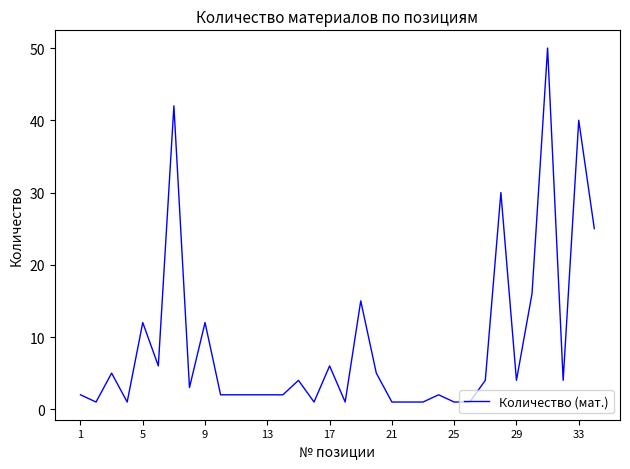

How many lines are shown in the chart?

1